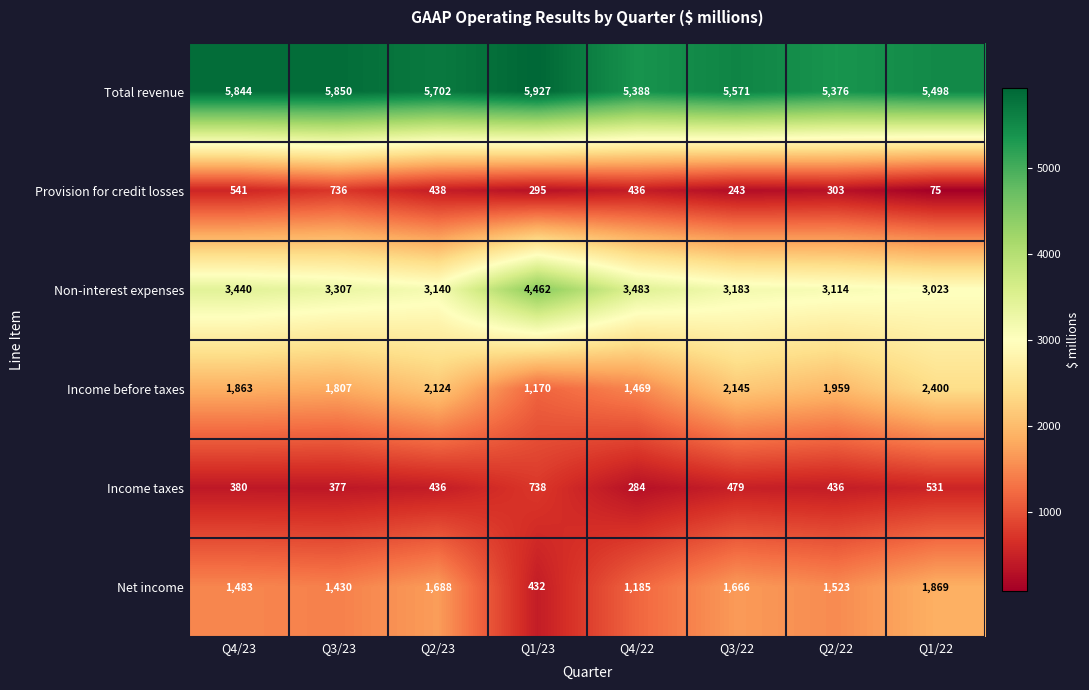

Which series has the widest spread of values?

Non-interest expenses